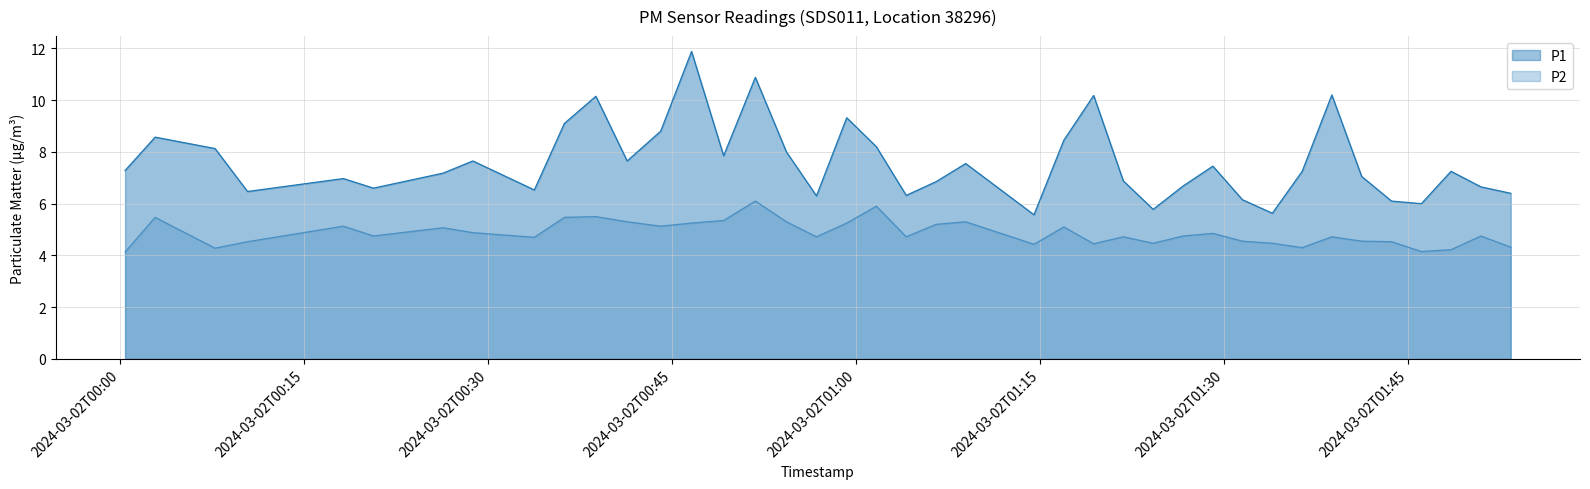

How many interior local valleys does the P1 series have?

11